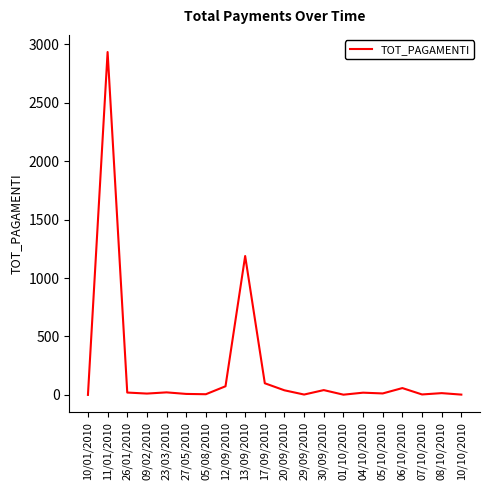

What is the greatest value displayed?

2935.4